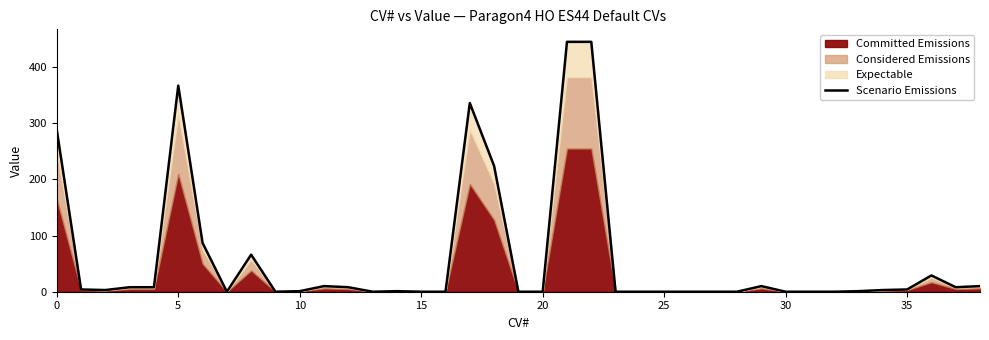

What is the change in value from 13 to 21?

+445